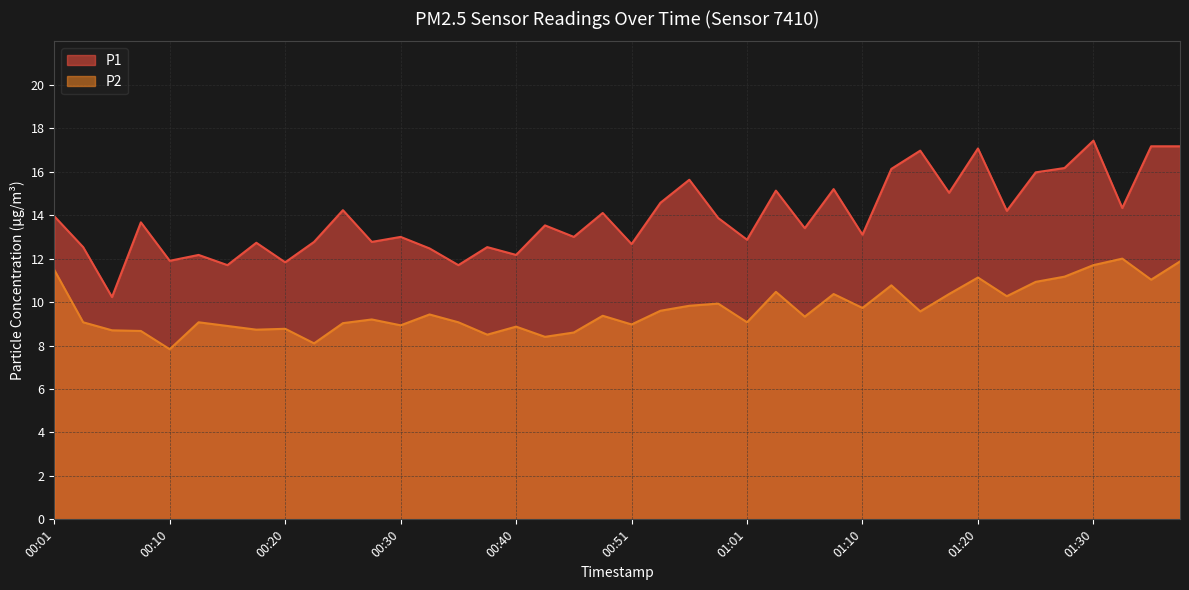

The value of P2 at 01:13 is 18.2. True or false?

False